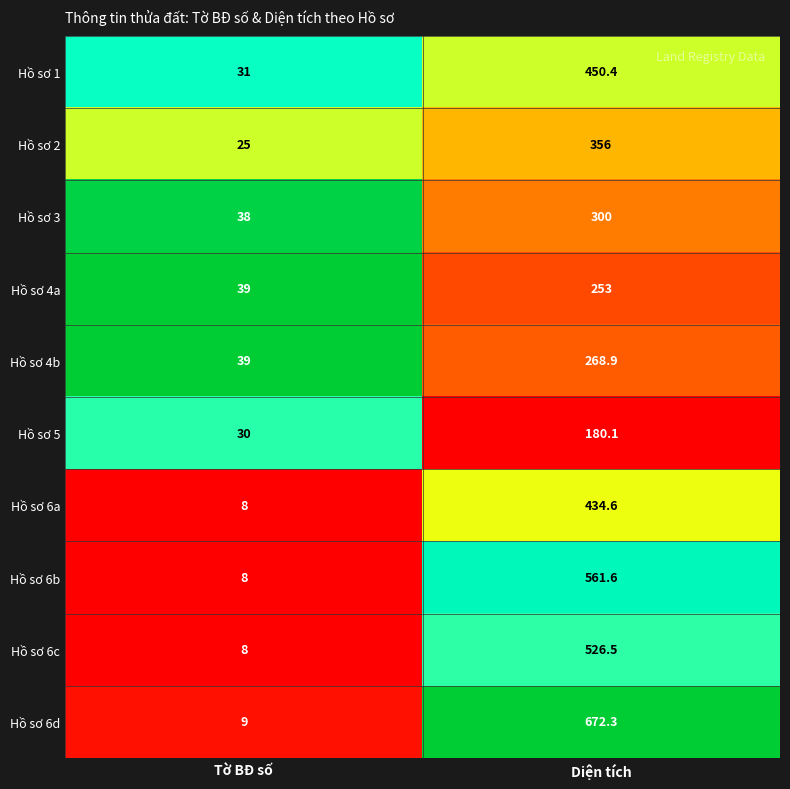

True or false: Hồ sơ 4b has a value of 268.9 at Diện tích.

True